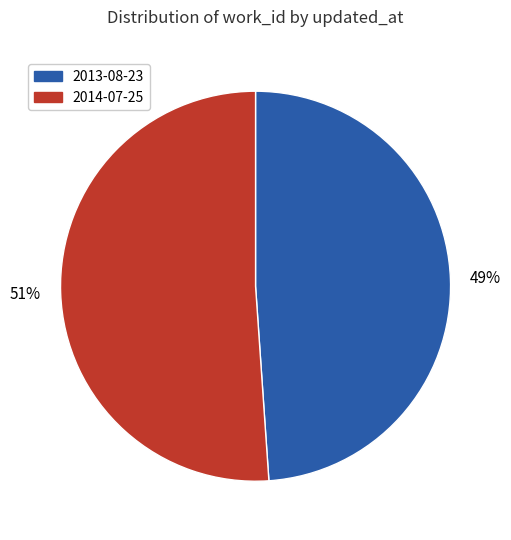

To the nearest percent, what is the difference between the largest and smallest slice percentages?

2%